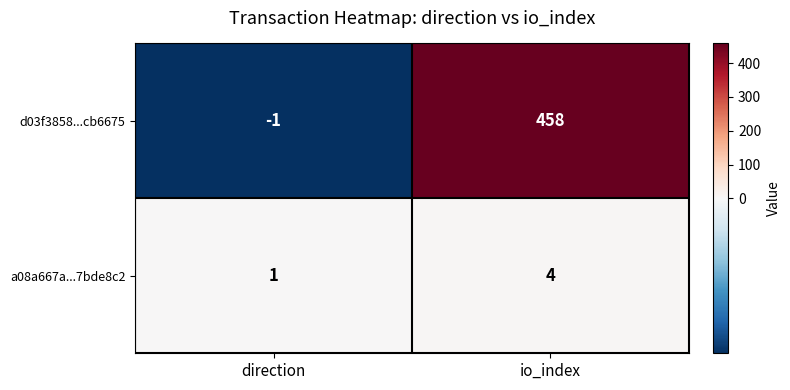

How many series are shown in this chart?

2